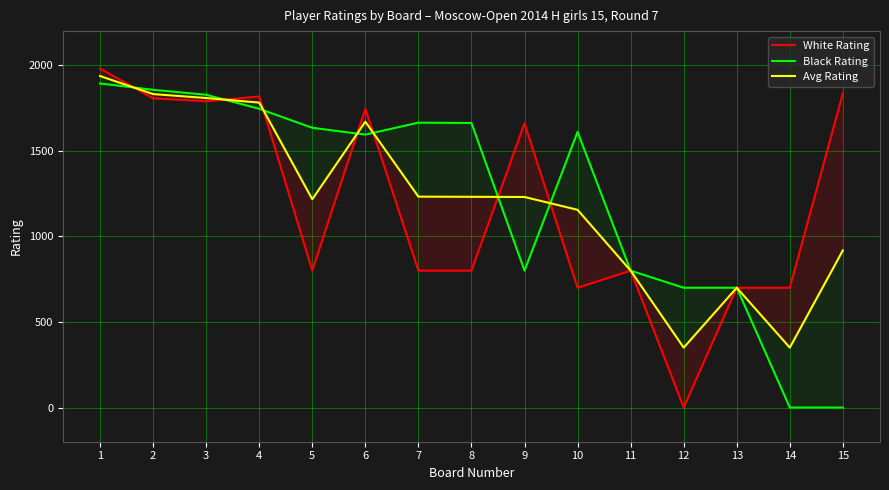

Where is Avg Rating nearest to the value 1143?

10